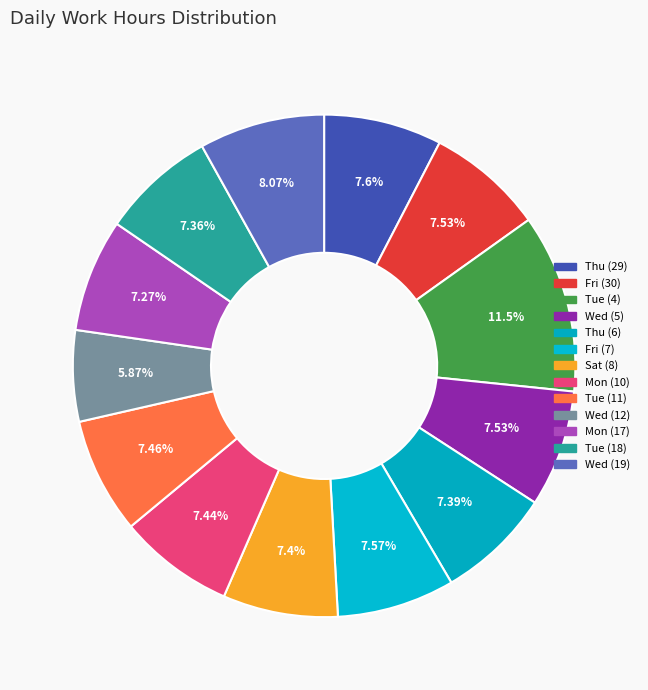

Which slice is the smallest?

Wed (12)